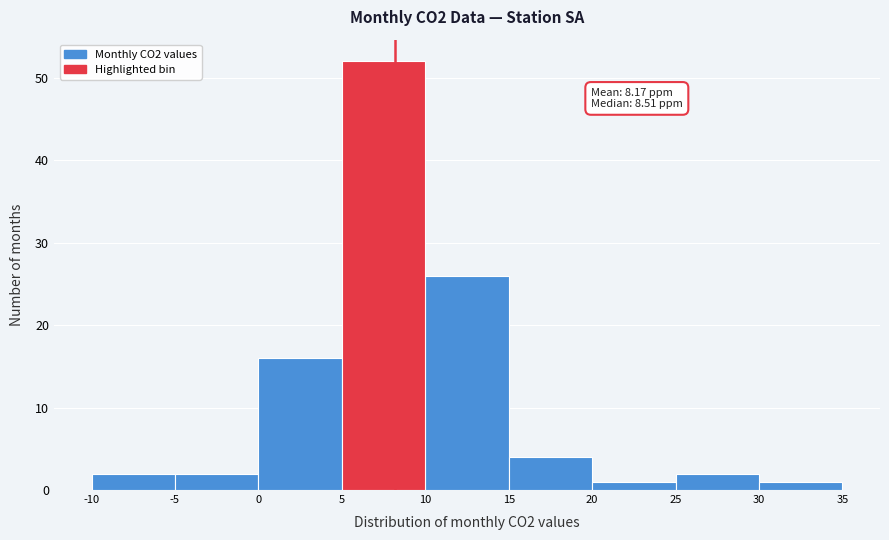

Which range on the x-axis has the tallest bar?

5 to 10